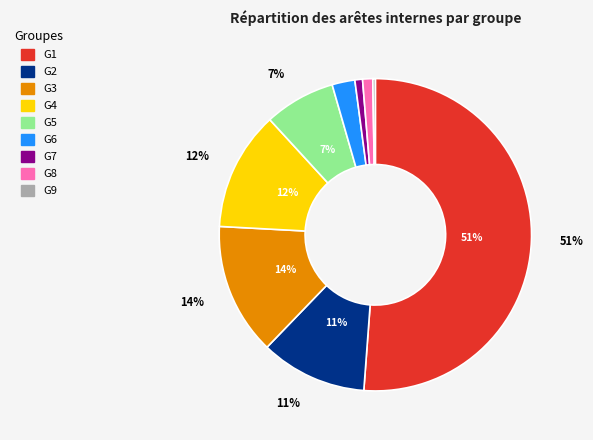

Approximately how many times larger is the value at G3 compared to G5?

1.9